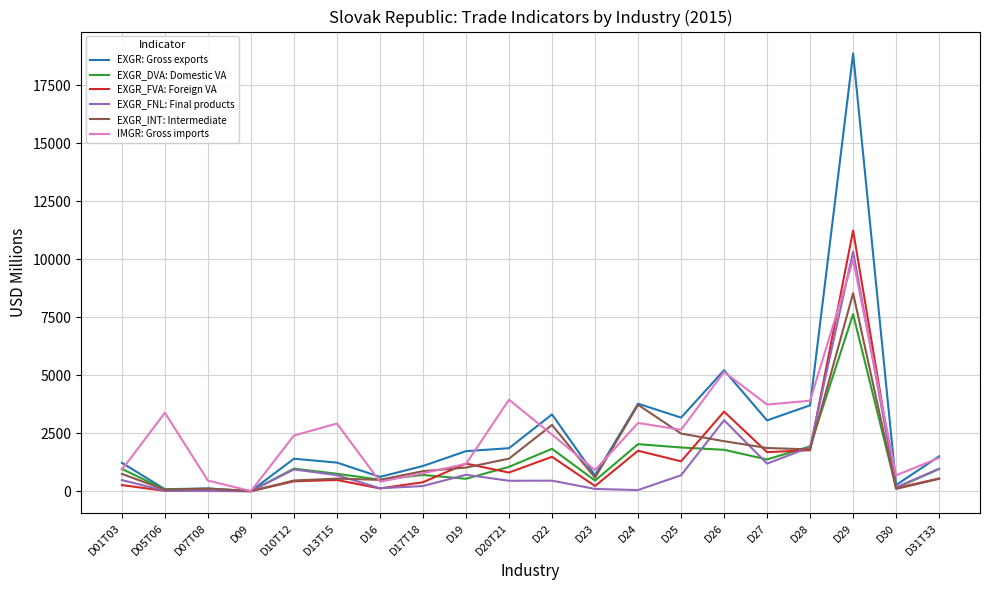

What is the total value across all series at D31T33?

5956.4